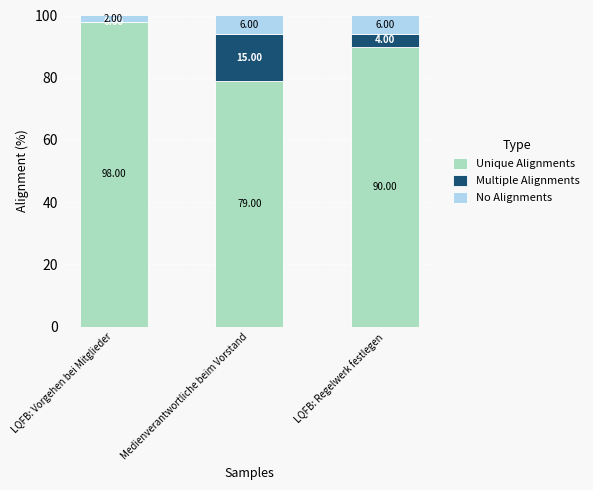

Where does the Unique Alignments series first go above 90?

LQFB: Vorgehen bei Mitglieder